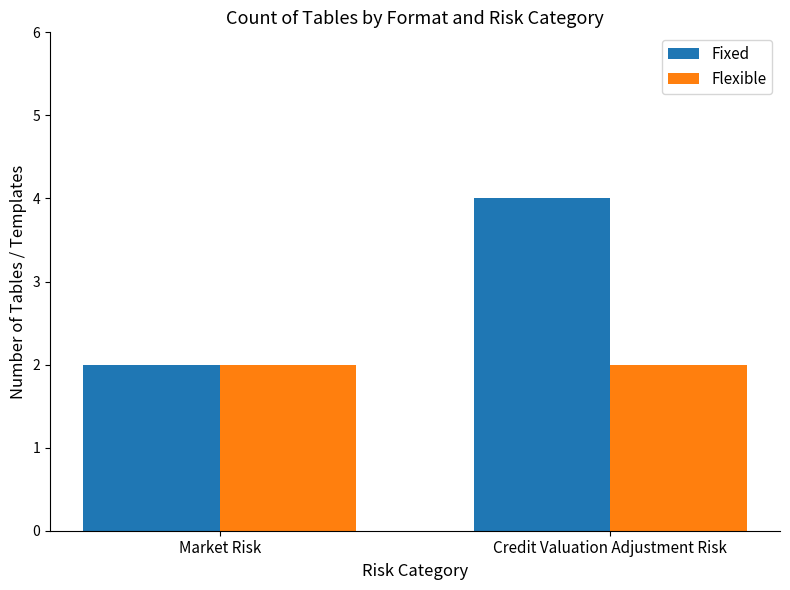

What is the minimum value shown in the chart?

2